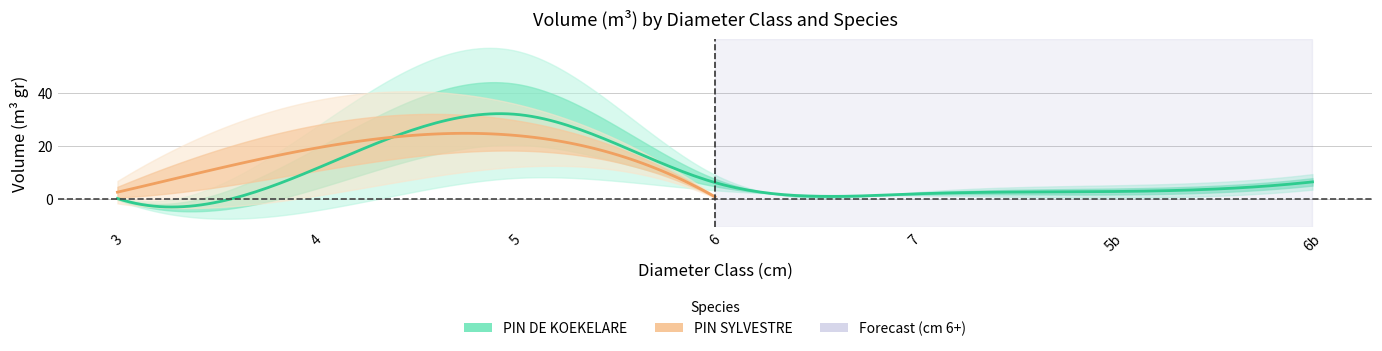

How many series are shown in this chart?

2